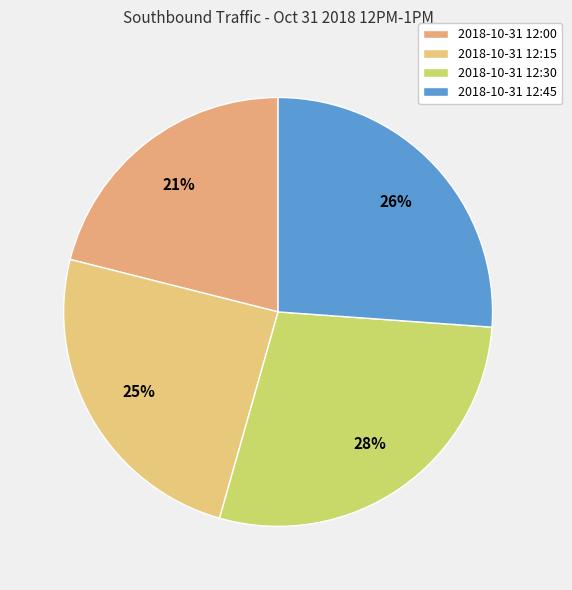

What is the ratio of the value at 2018-10-31 12:30 to the value at 2018-10-31 12:00?

1.3